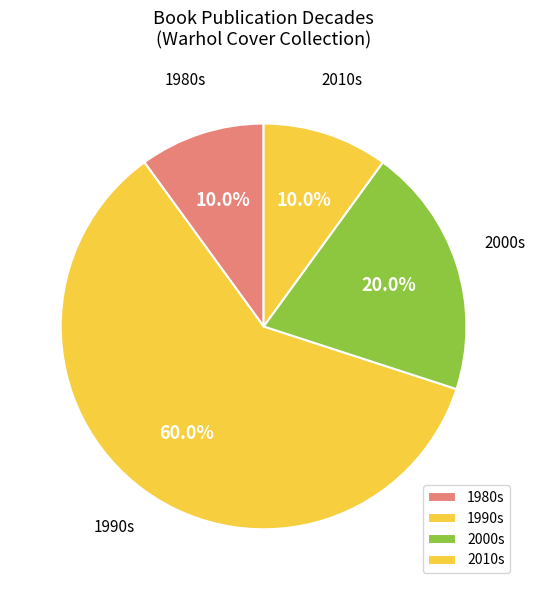

Count the number of slices in the pie.

4